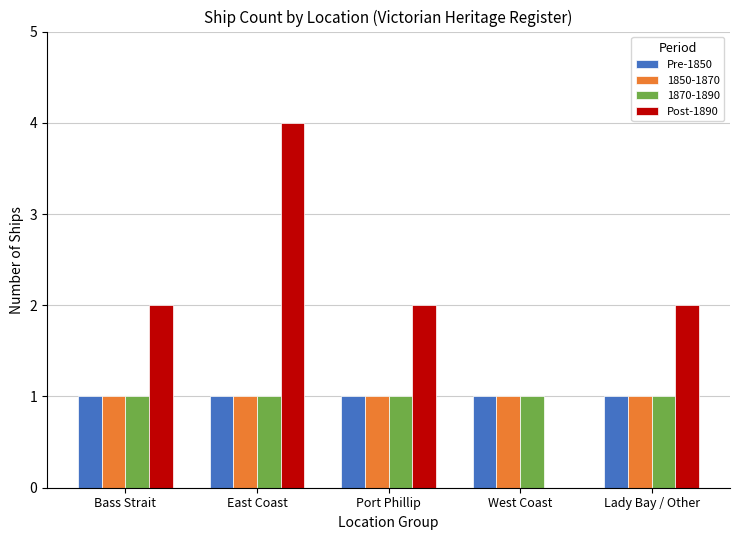

At which category is the sum across all series the highest?

East Coast